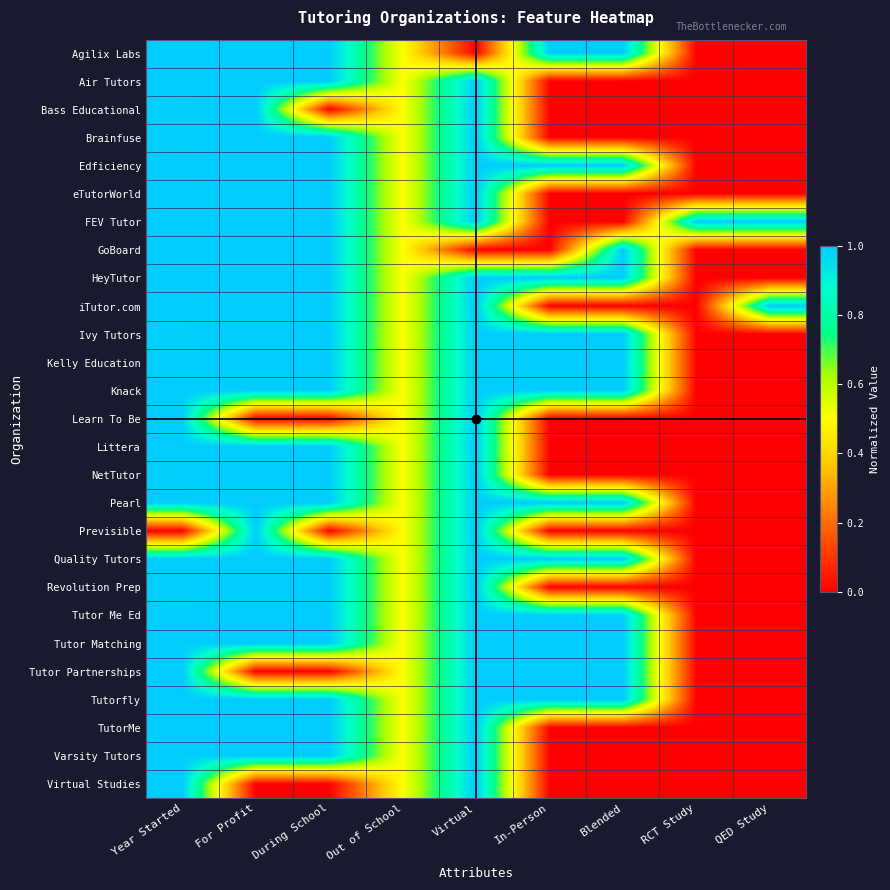

At which category is the sum across all series the highest?

Year Started